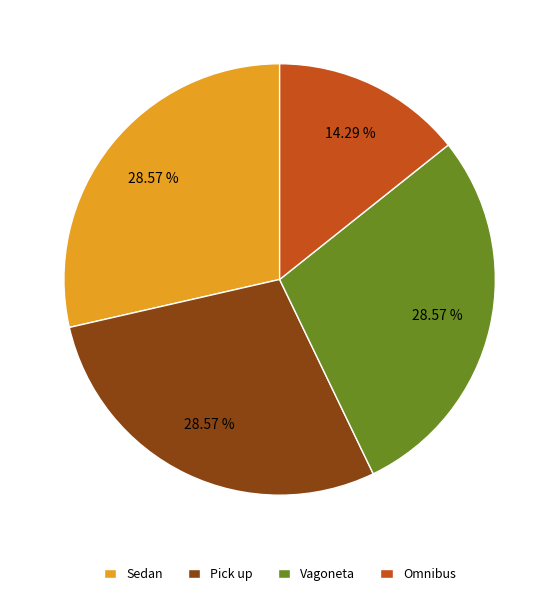

Count the number of slices in the pie.

4